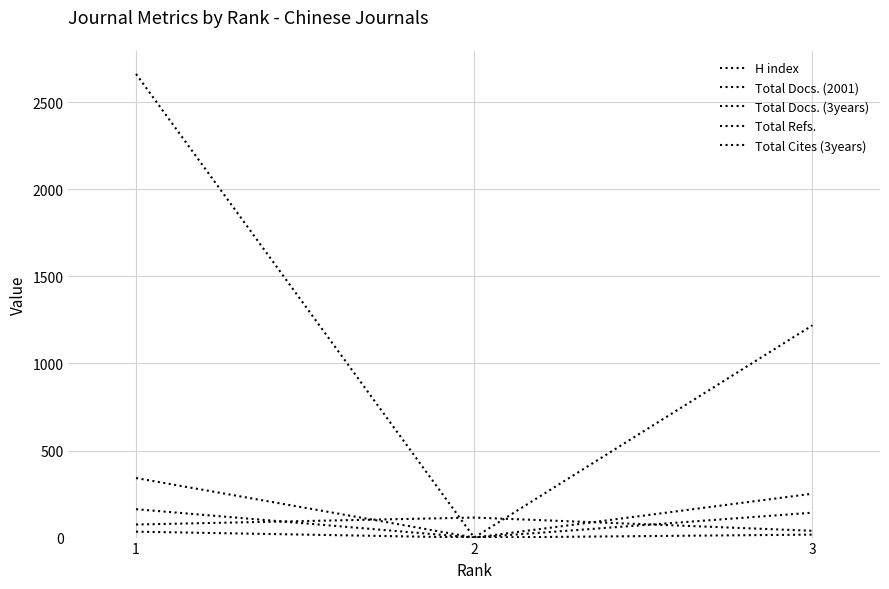

Reading left to right, what are all the values shown in this chart?

H index: 75	115	39
Total Docs. (2001): 163	0	143
Total Docs. (3years): 342	0	252
Total Refs.: 2663	0	1219
Total Cites (3years): 34	0	17